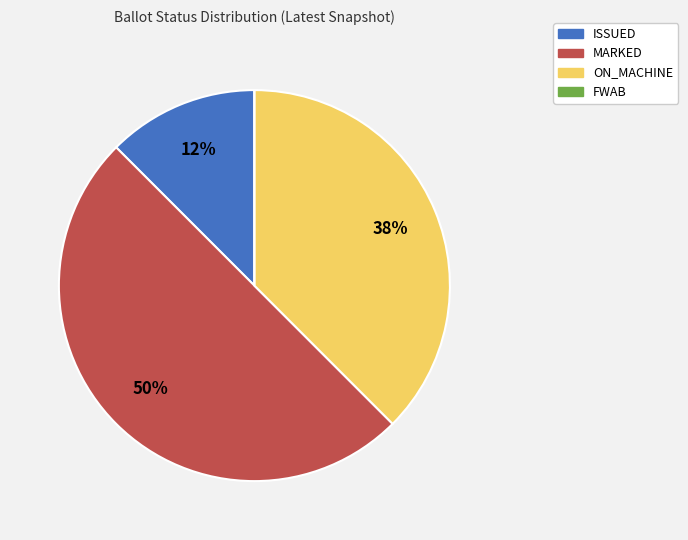

Is it true that MARKED is 37% of the pie?

False